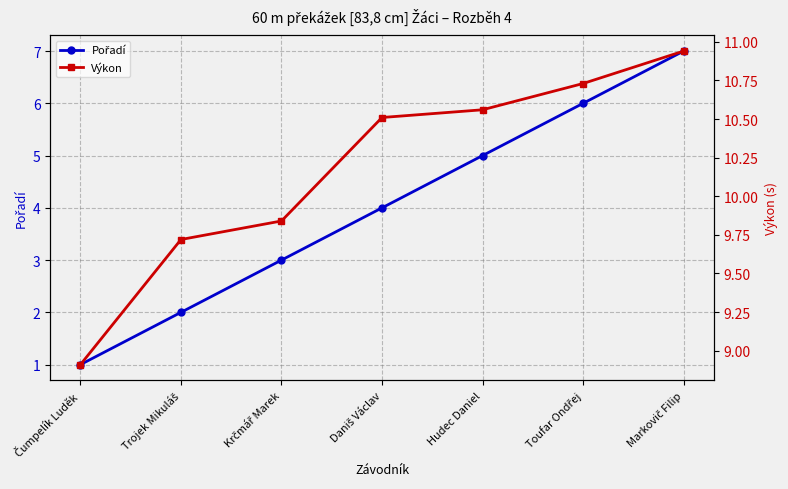

What is the maximum value for Výkon?

10.9